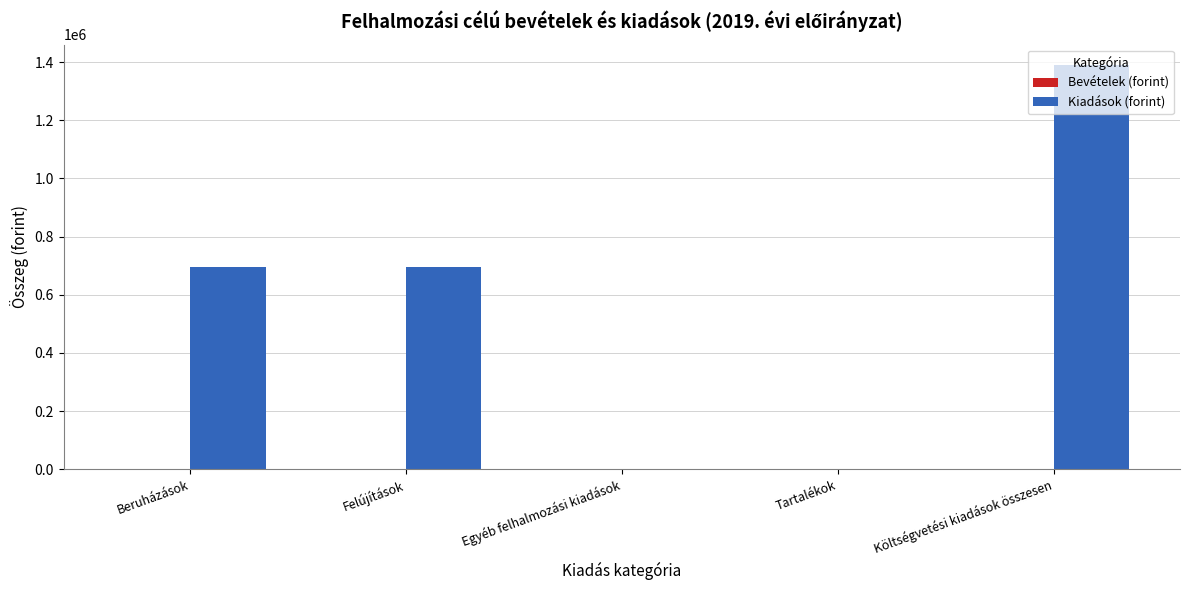

Count the number of categories in the chart.

5